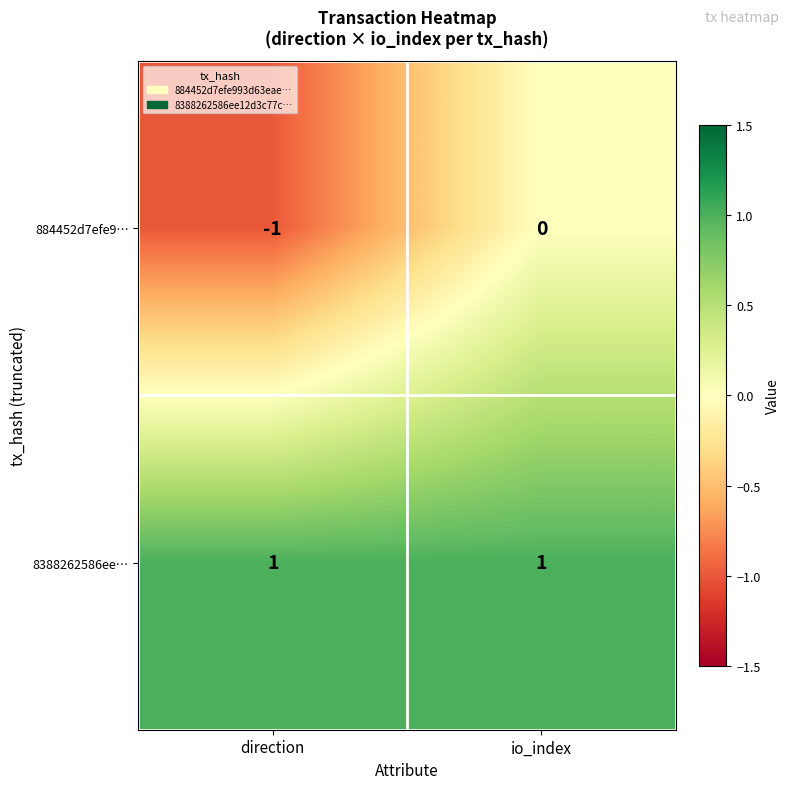

True or false: 884452d7efe9… has a value of 0 at io_index.

True